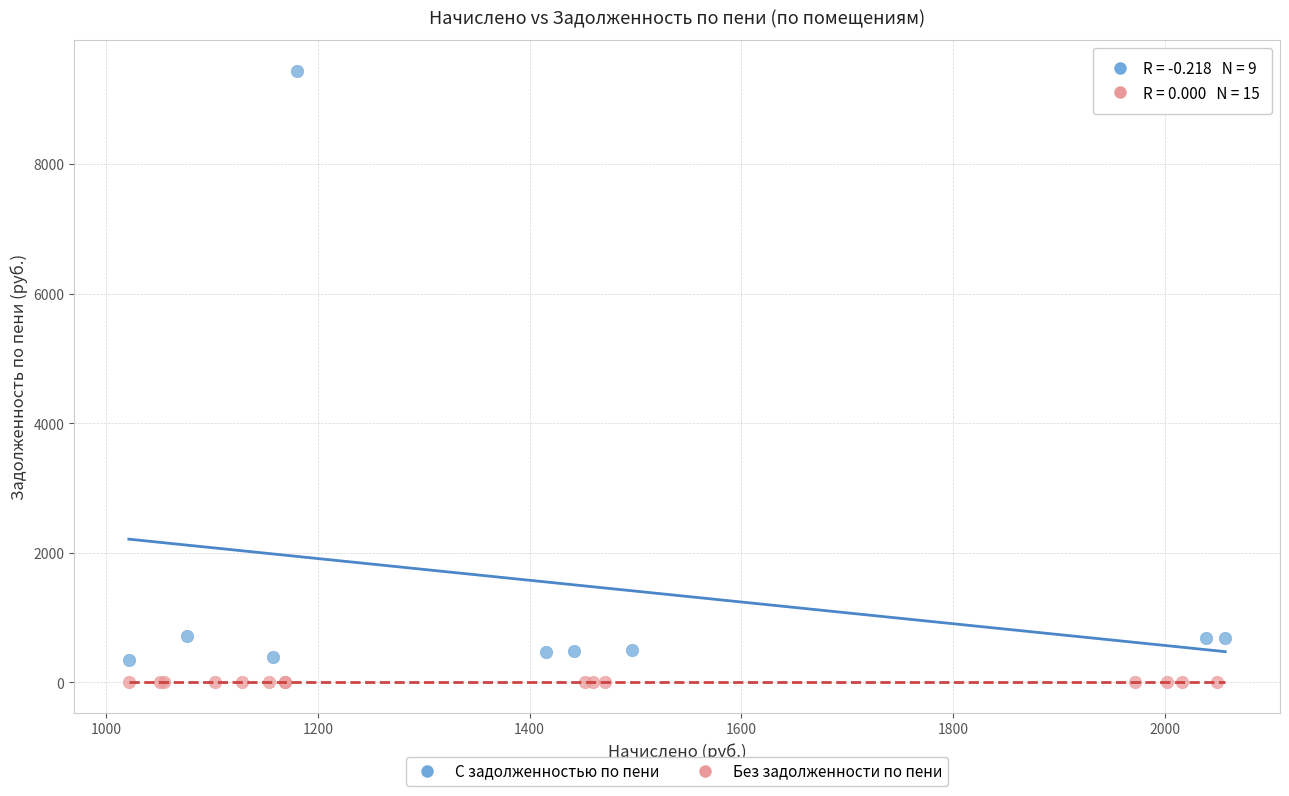

Which series contains the highest Y value?

С задолженностью по пени